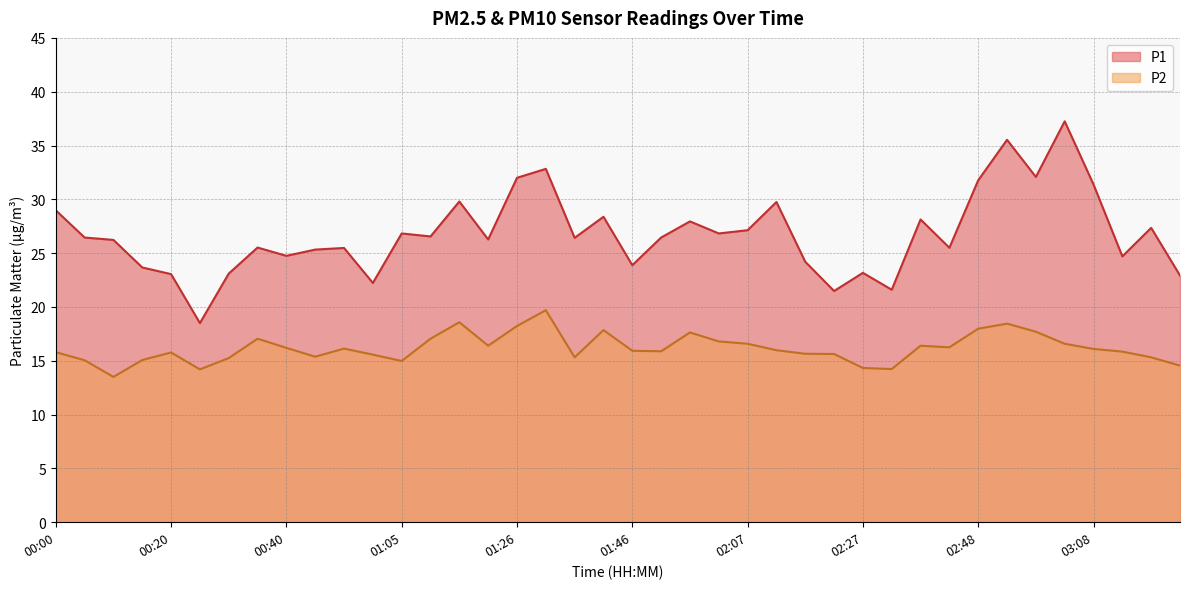

Where is P2 nearest to the value 16?

02:12